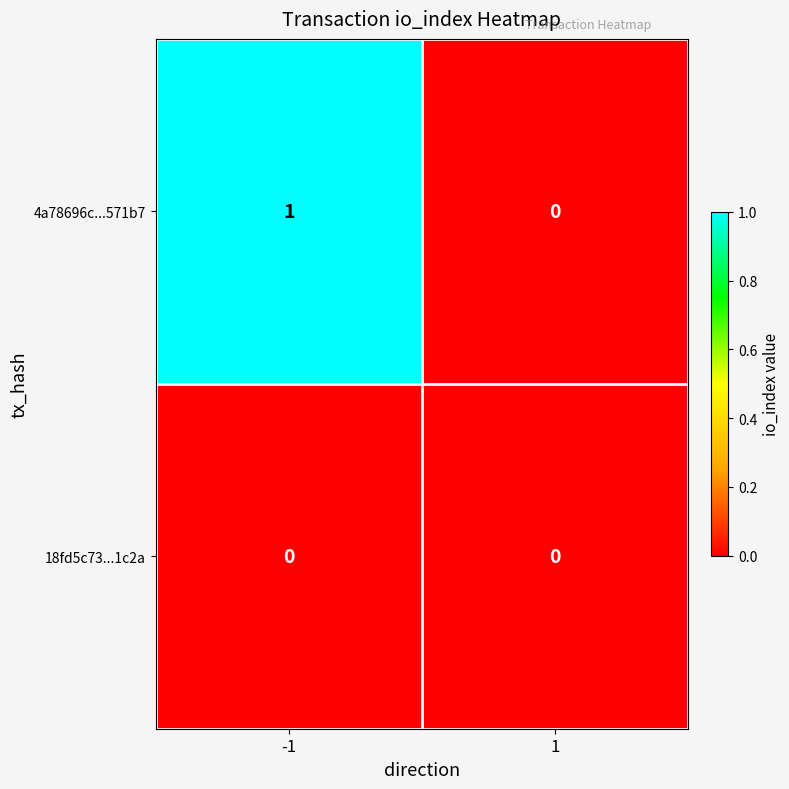

Is the value of 18fd5c73...1c2a at -1 greater than the value of 4a78696c...571b7 at -1?

No